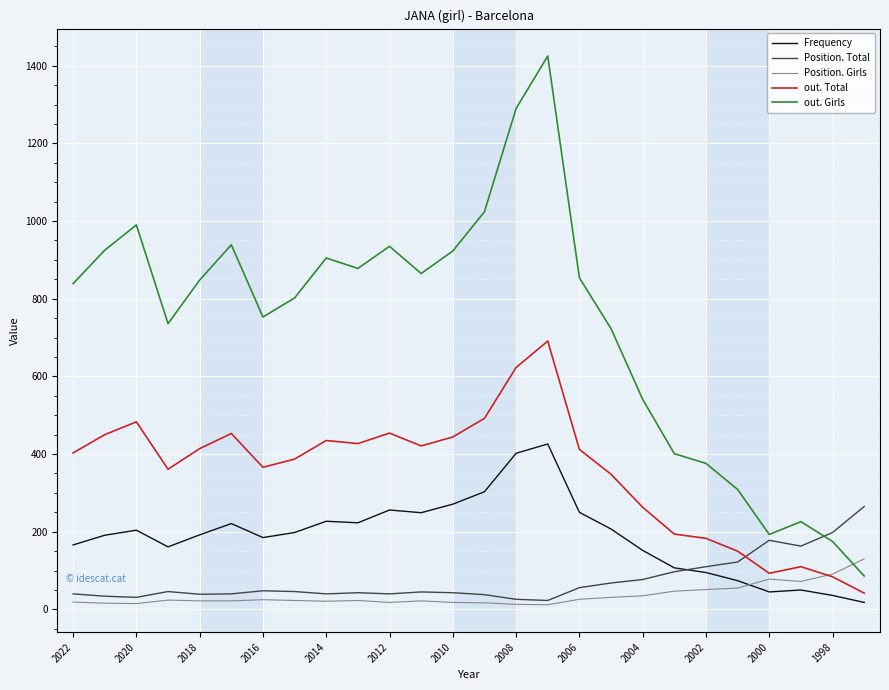

Which series has the widest spread of values?

out. Girls